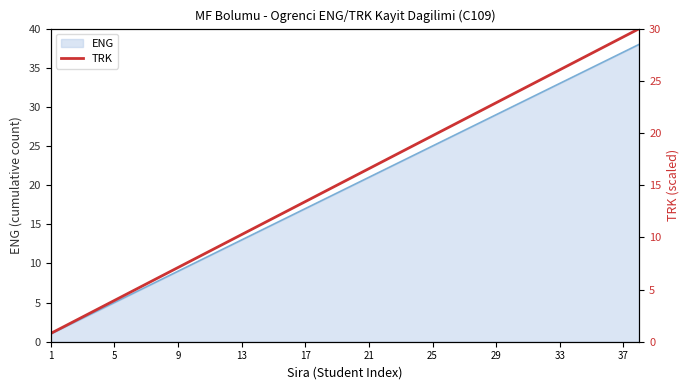

What is the maximum value for ENG?

38